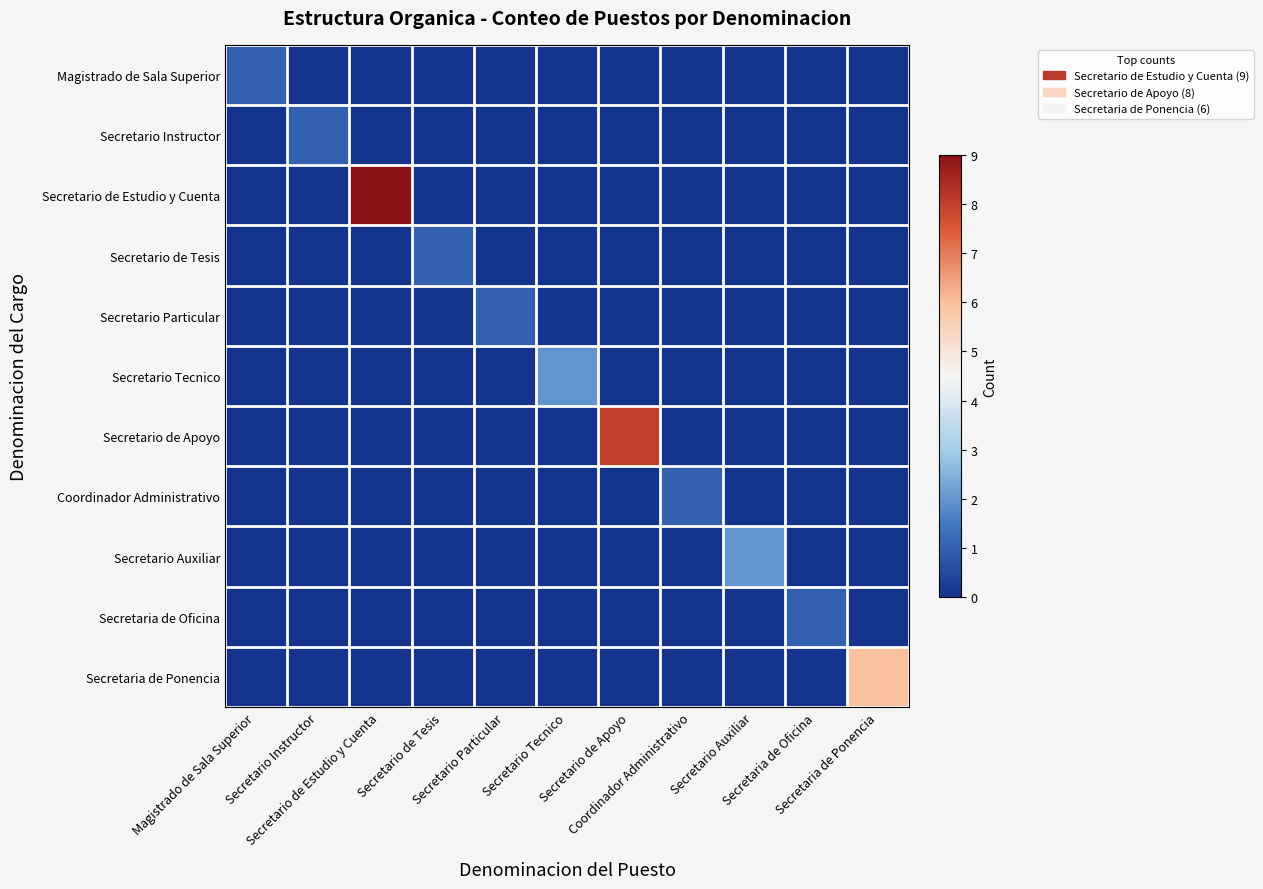

Which series has the largest range (max minus min)?

Secretario de Estudio y Cuenta